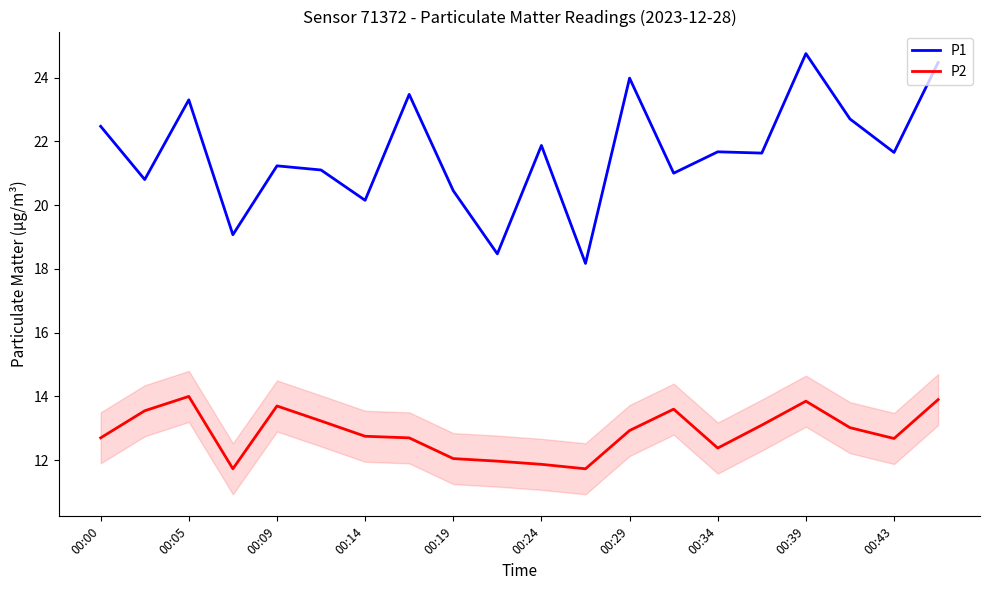

What is the maximum value shown in the chart?

24.8